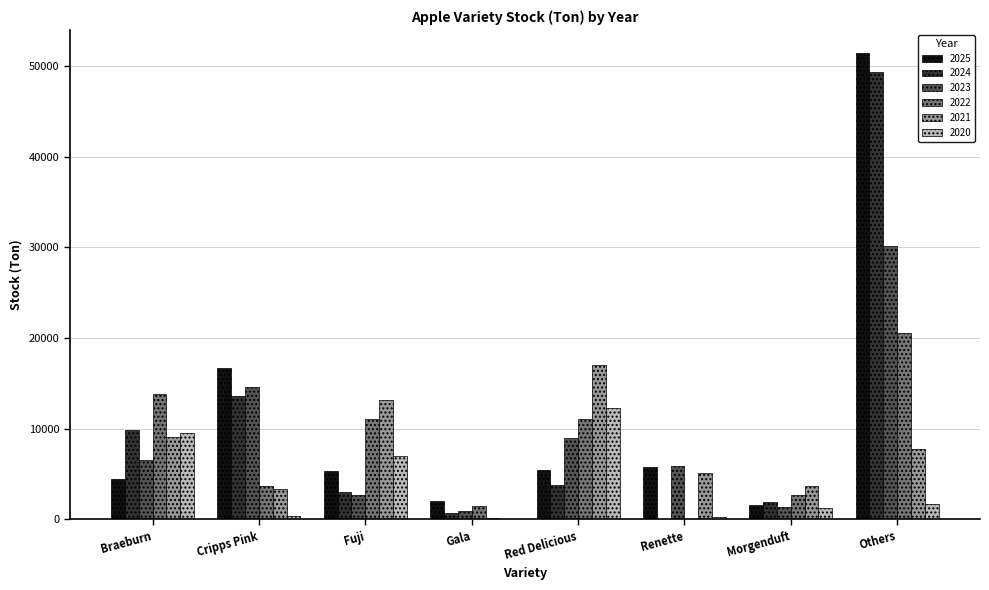

What is the sum of the 2022 values at Braeburn and Red Delicious?

24923.4